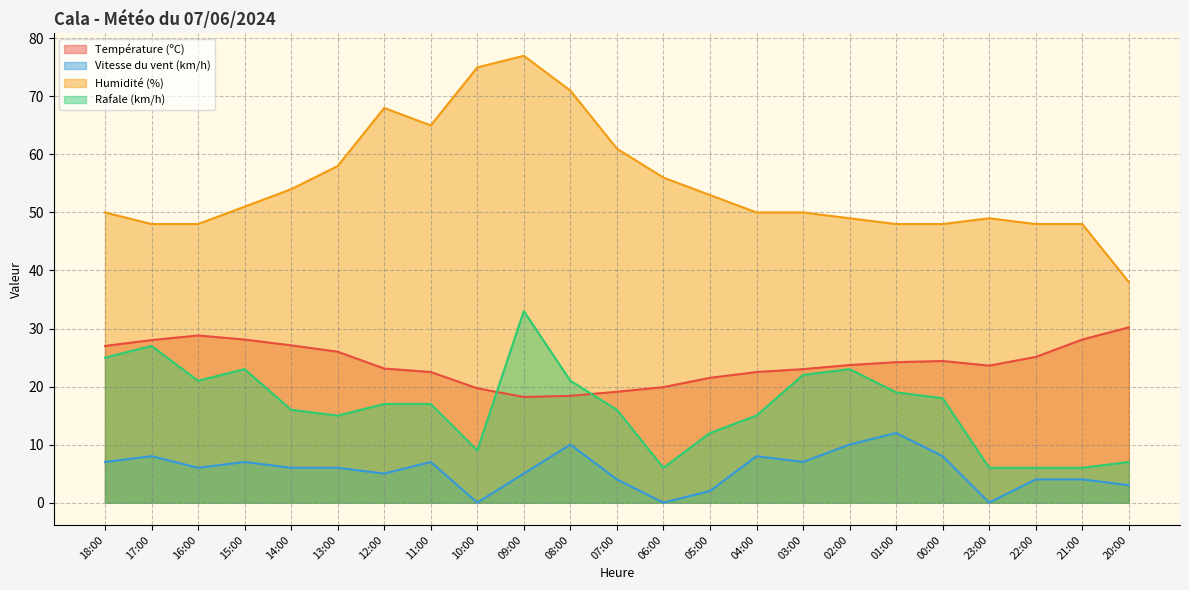

True or false: Température (ºC) and Humidité (%) intersect in this chart.

False